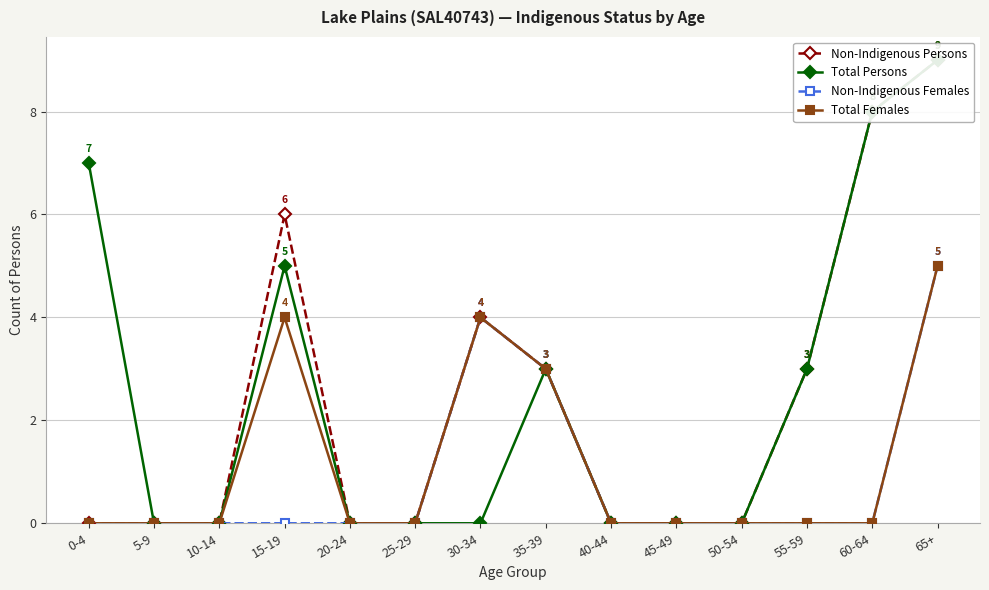

At how many categories does at least one series exceed 5?

4